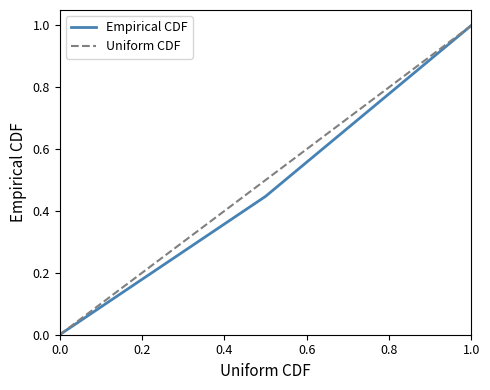

The value of Empirical CDF at 1.0 is 1.0. True or false?

True